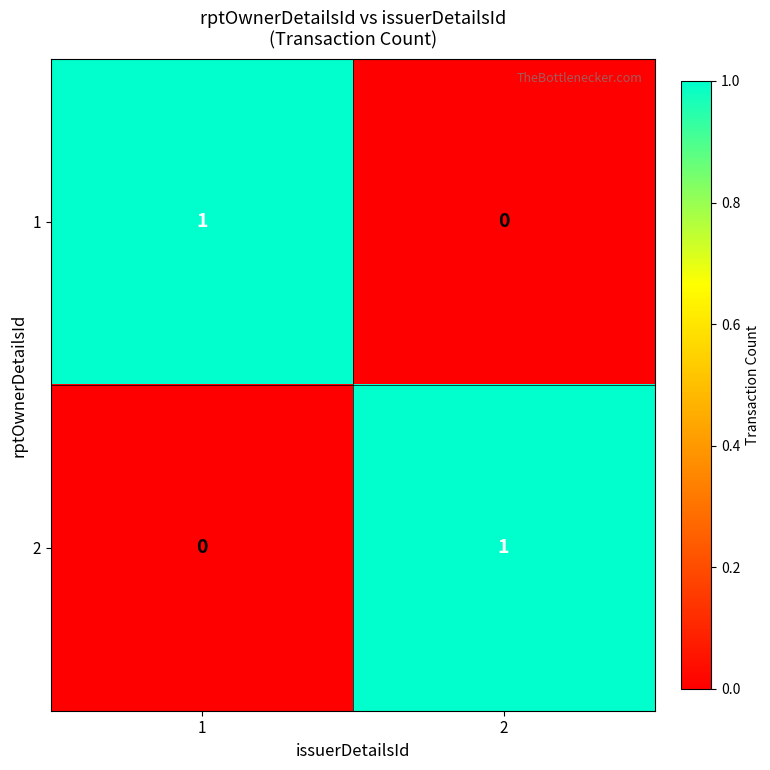

At 2, list the series in order from largest to smallest.

2, 1